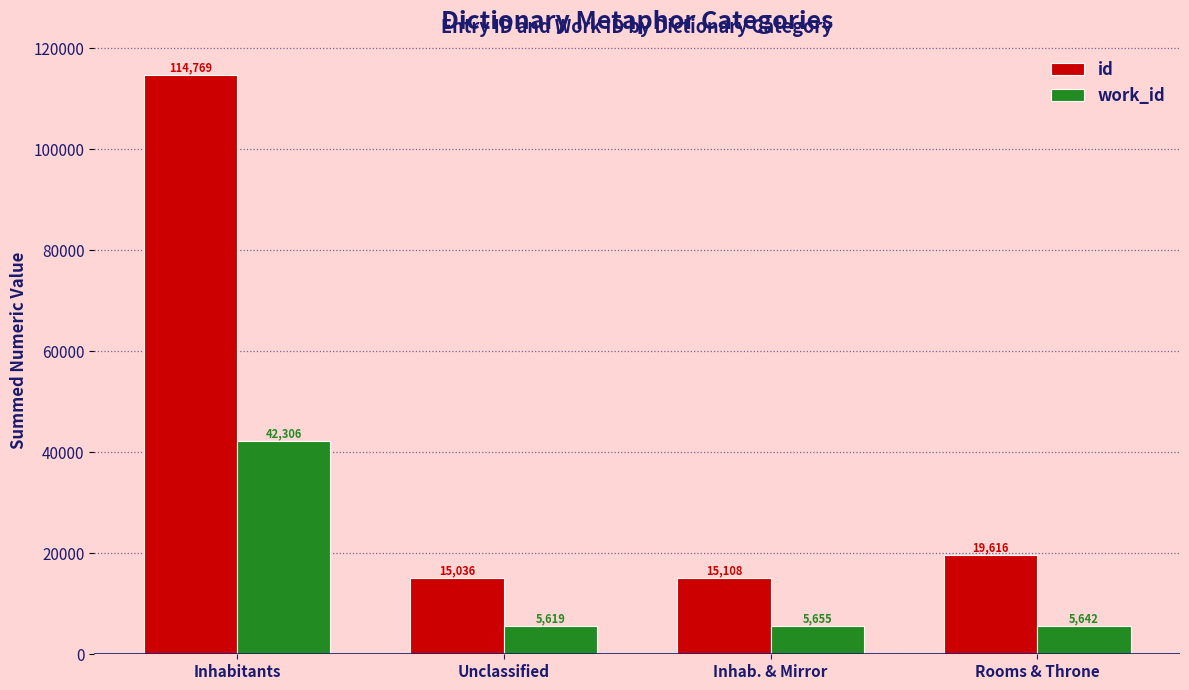

How many groups of bars are there?

4